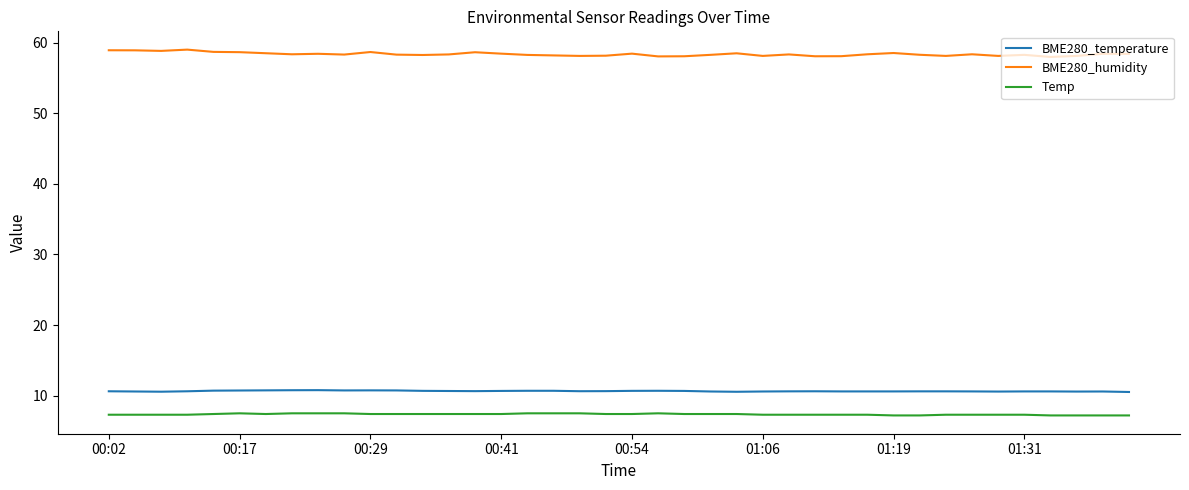

Which series has the largest range (max minus min)?

BME280_humidity